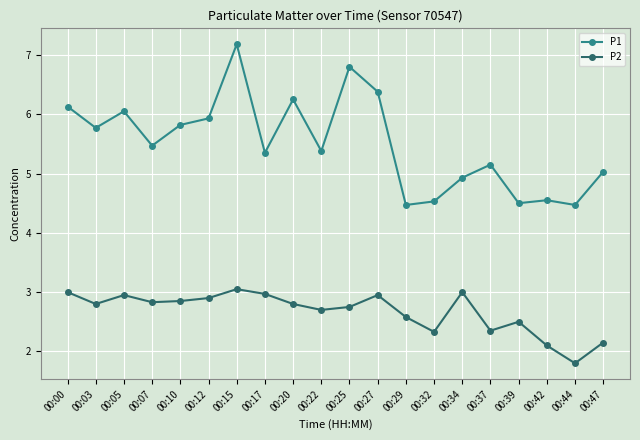

What is the approximate value of P1 at 00:39?

4.5